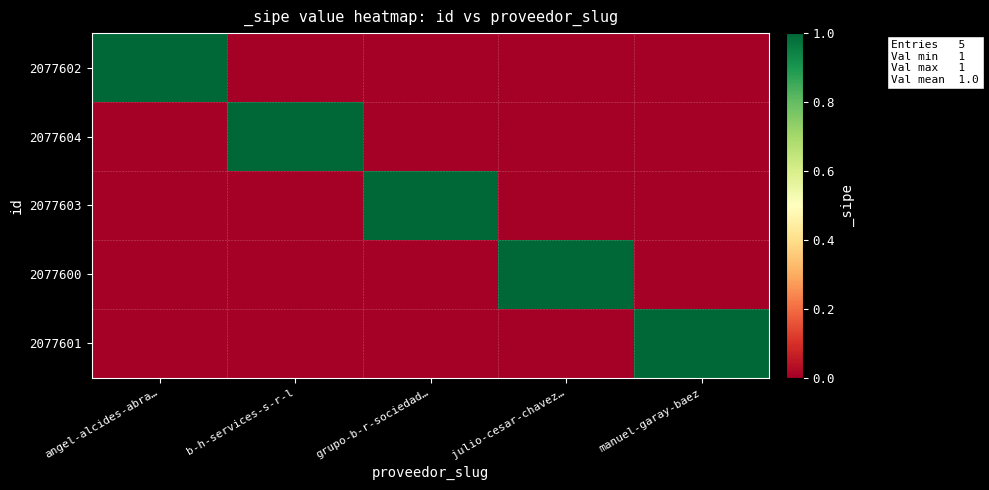

What is the maximum value shown in the chart?

1